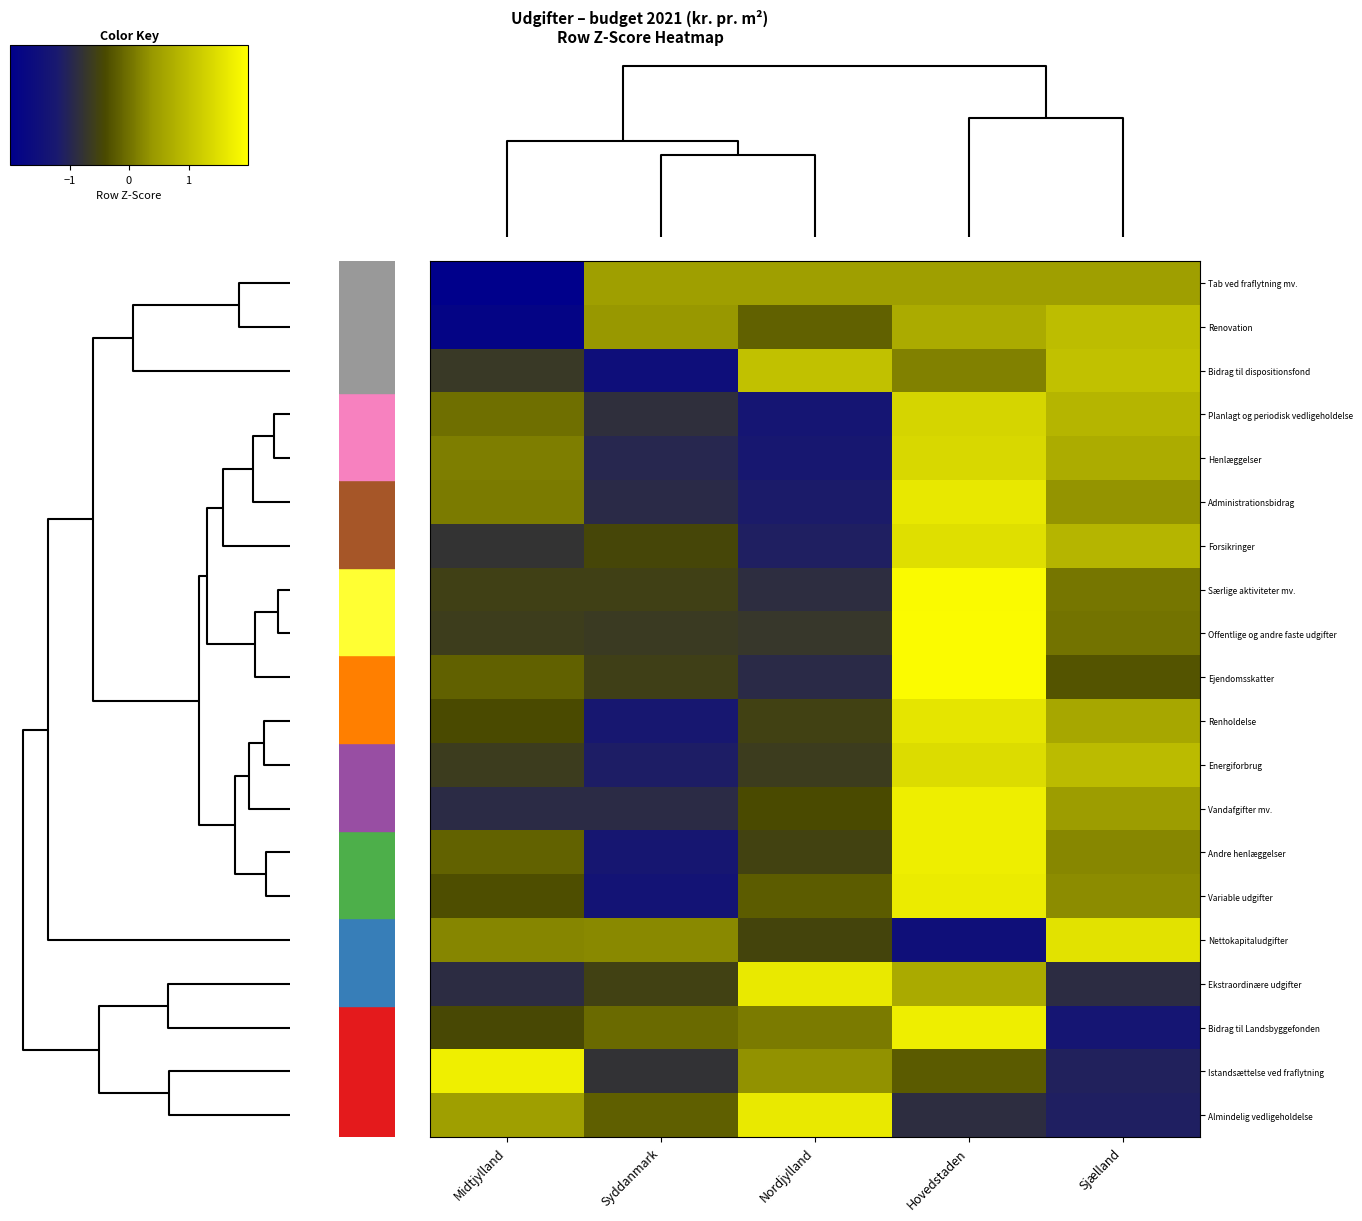

At which category does the chart reach its minimum across all series?

Midtjylland